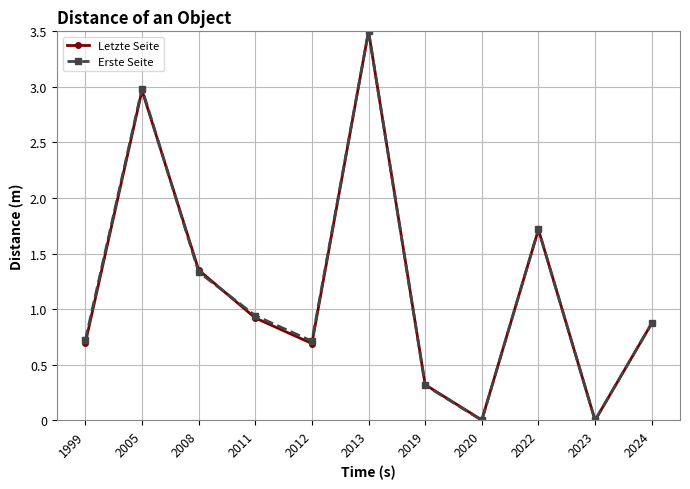

What is the value of the Erste Seite point at the 7th from the left?

0.3